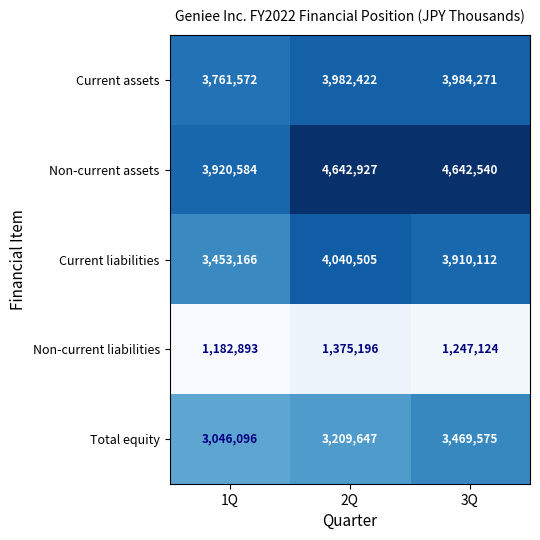

At how many categories does at least one series exceed 4116813?

2